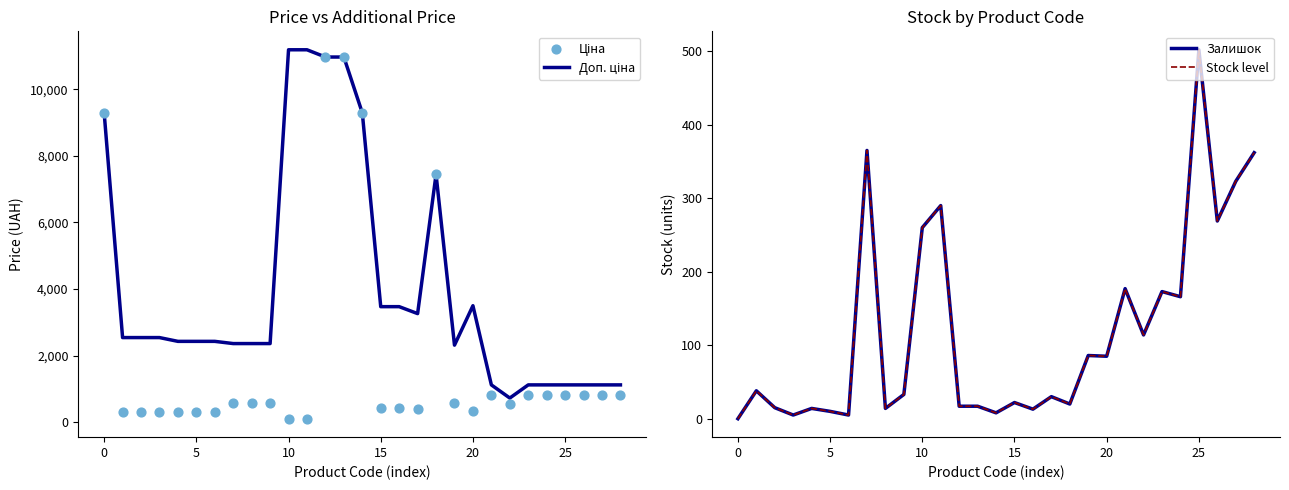

Which series contains the lowest Y value?

Залишок